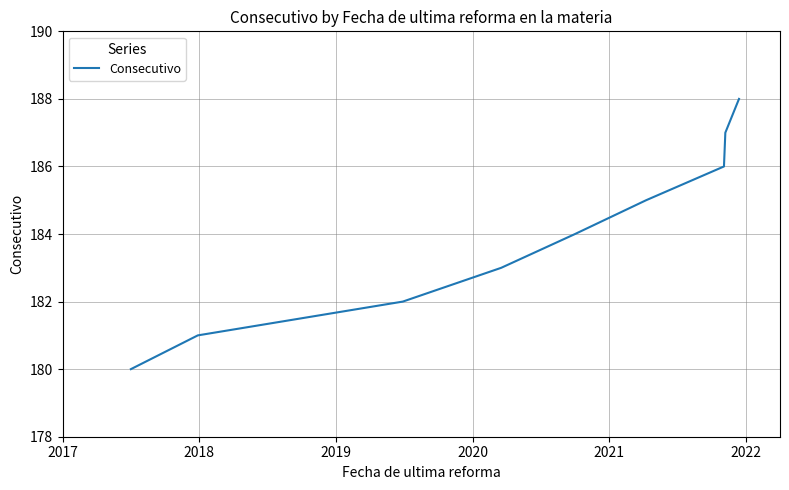

How many categories are shown in the chart?

9